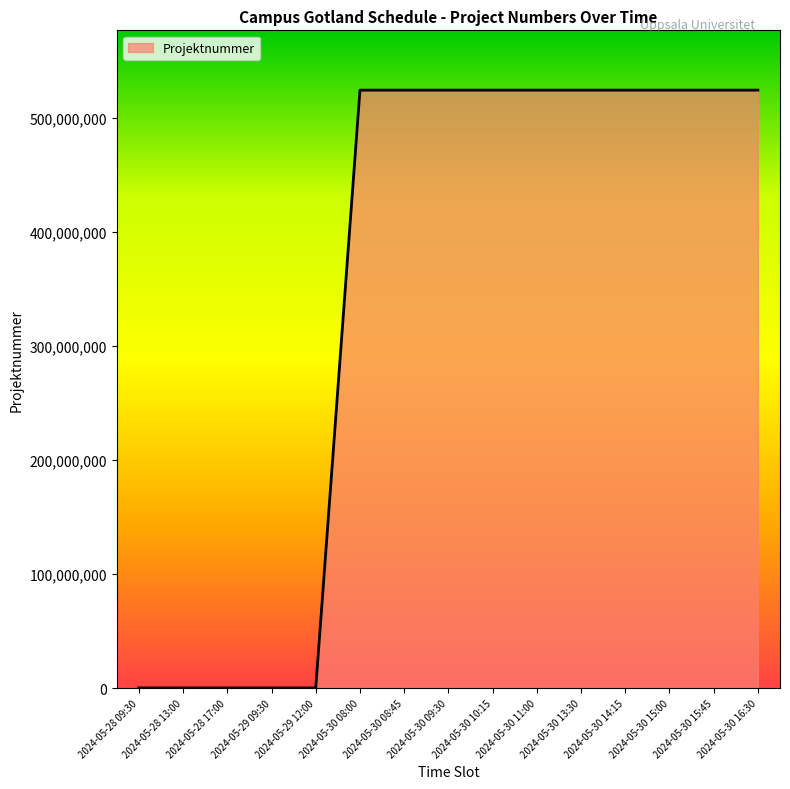

Approximately how many times larger is the value at 2024-05-28 09:30 compared to 2024-05-28 17:00?

1.0